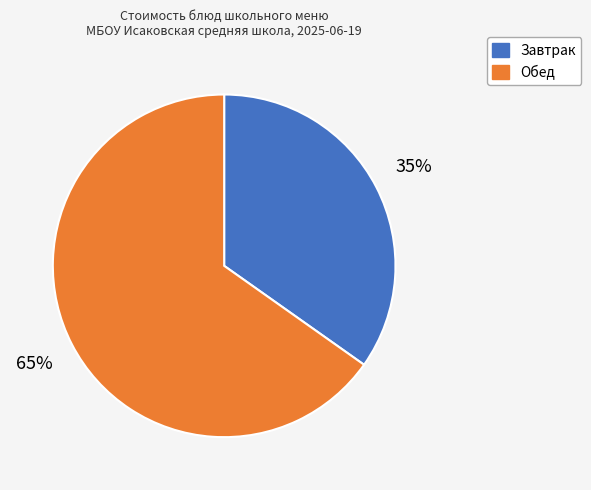

Does any single category account for the majority?

Yes